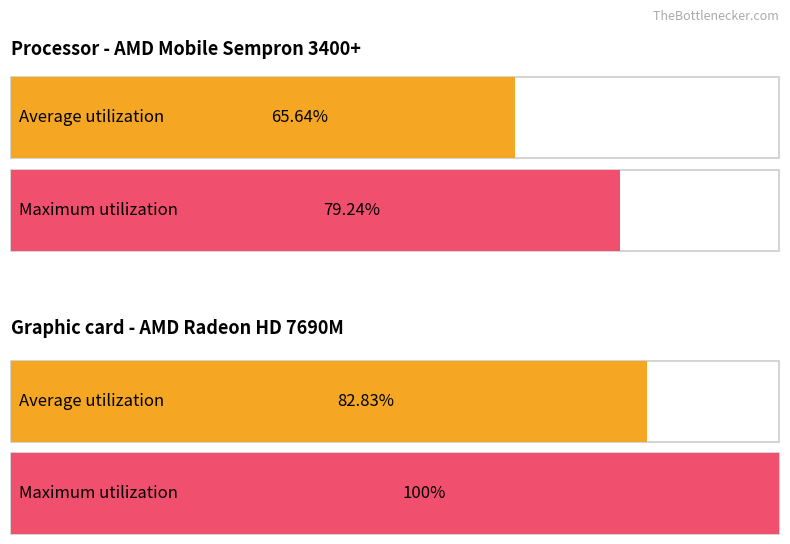

What is the highest value of the Maximum utilization series?

100.0